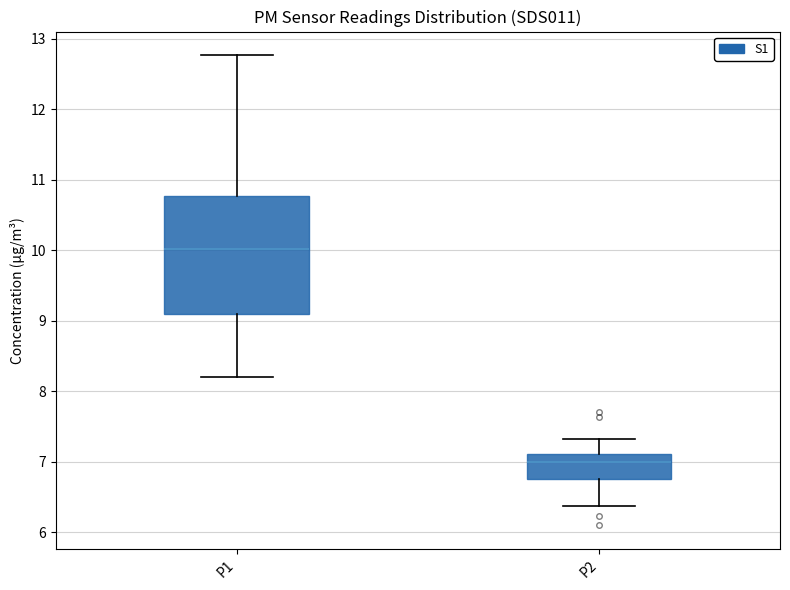

Which box has the lowest median line?

P2